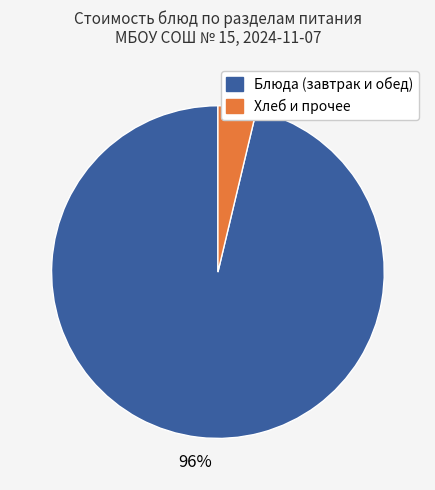

To the nearest percent, what is the average slice percentage?

50%